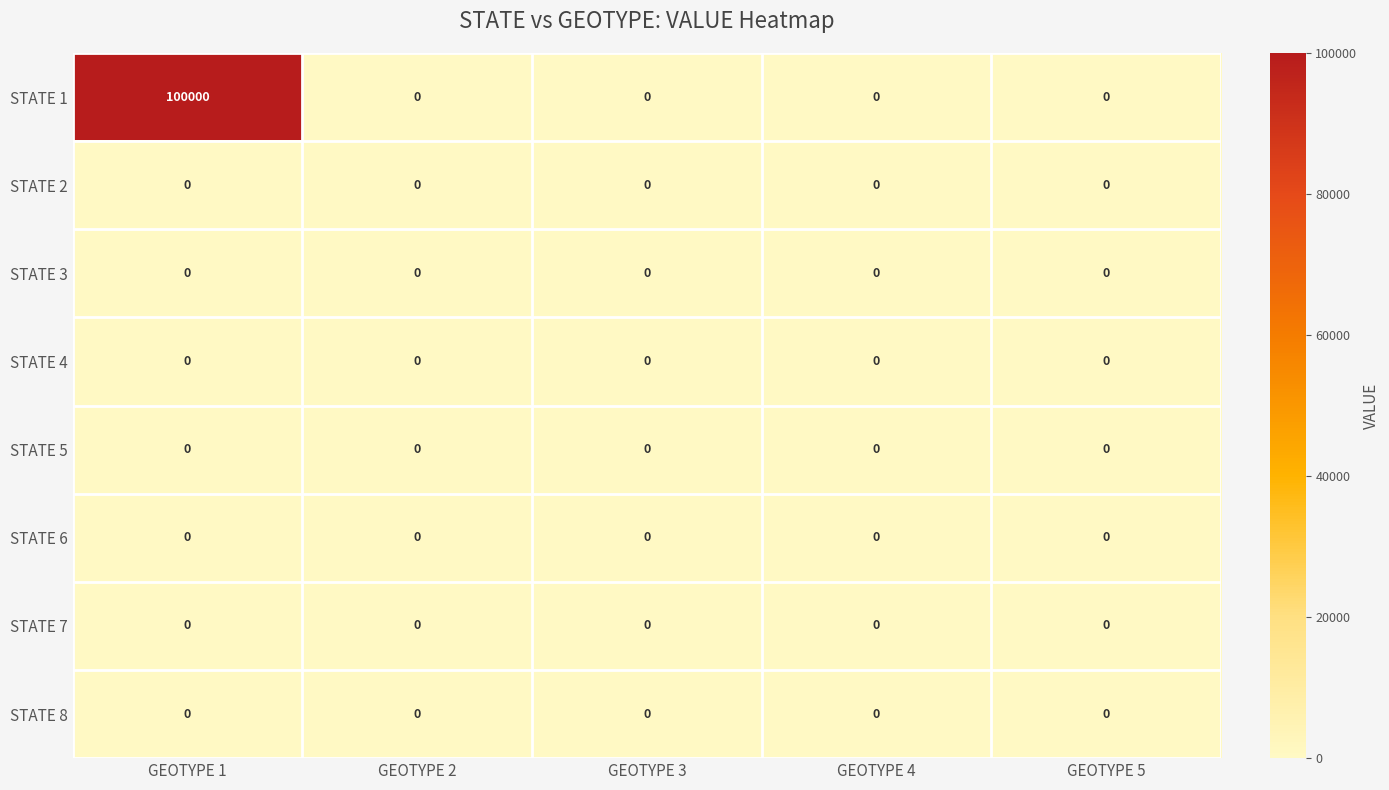

How many distinct data groups are displayed?

8